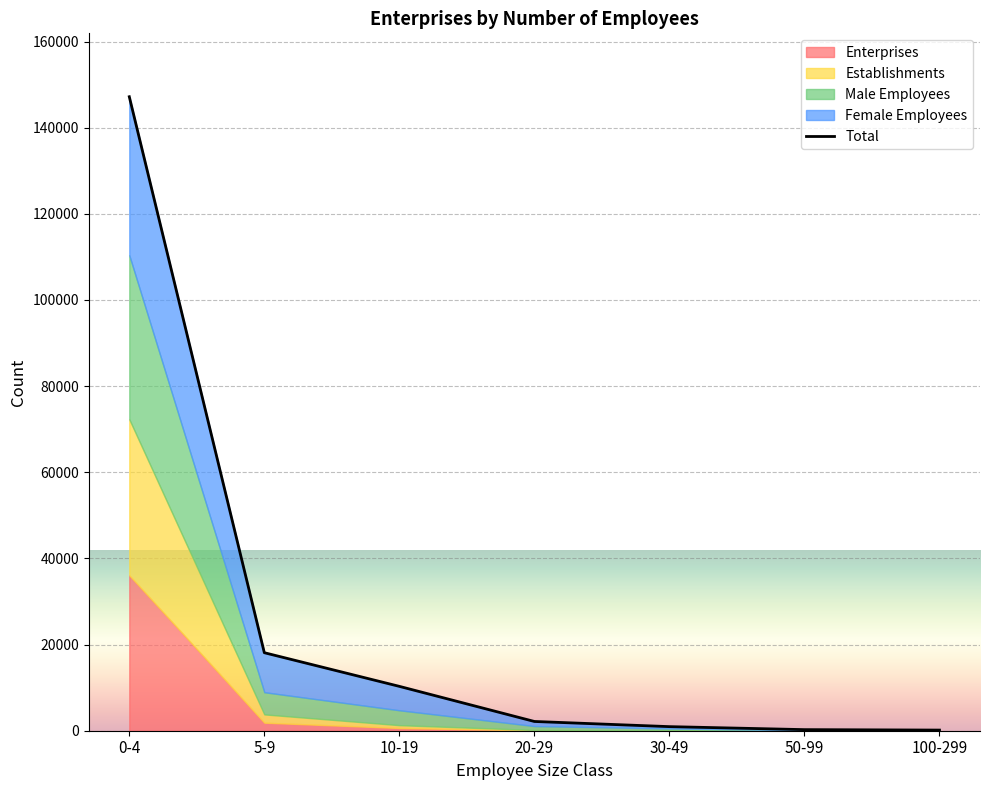

What is the difference between the values at 20-29 and 5-9?

15965